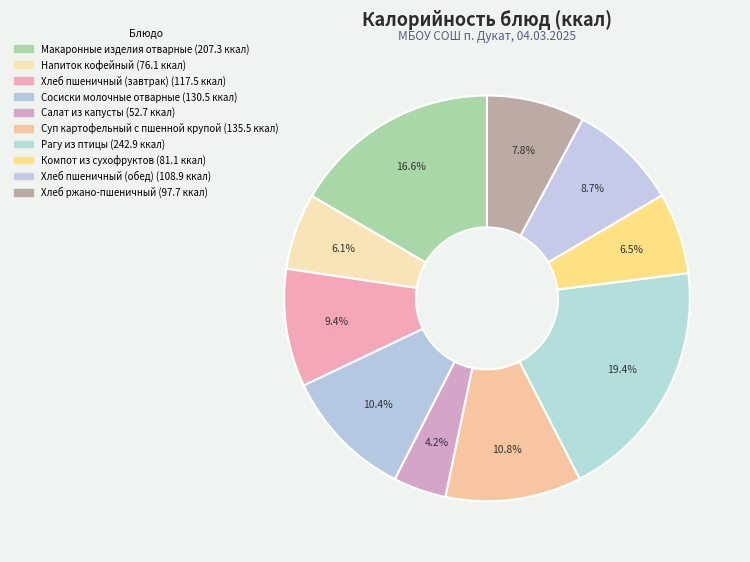

Count the number of slices in the pie.

10